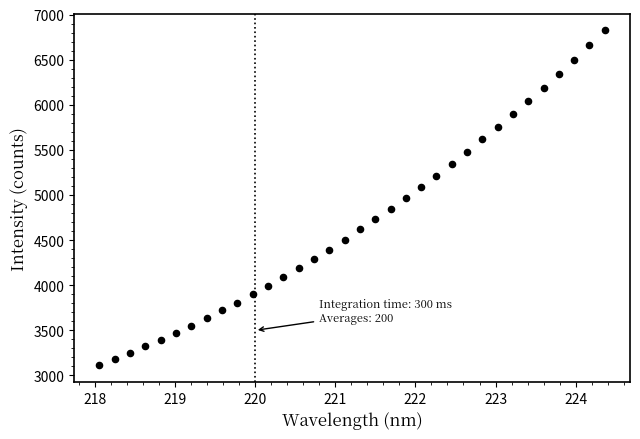

What is the range of X values (max minus min)?

6.3